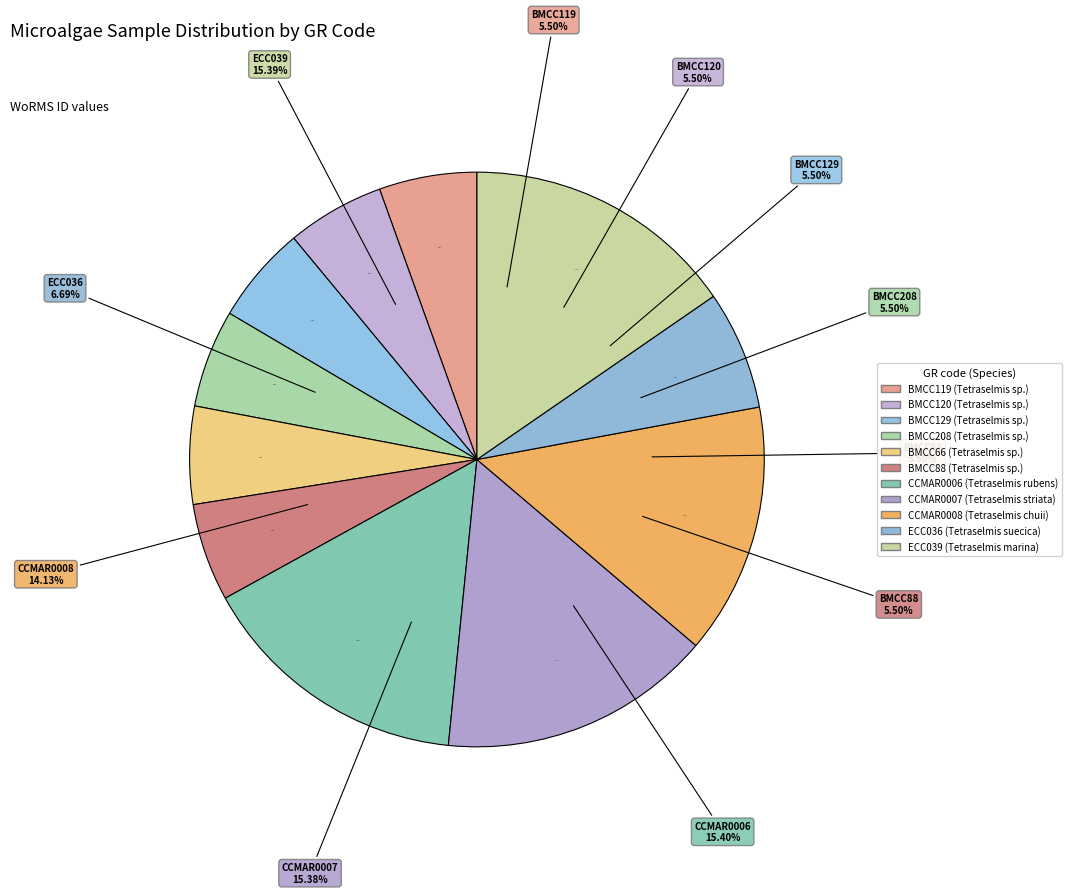

To the nearest percent, what portion does BMCC88 represent?

6%